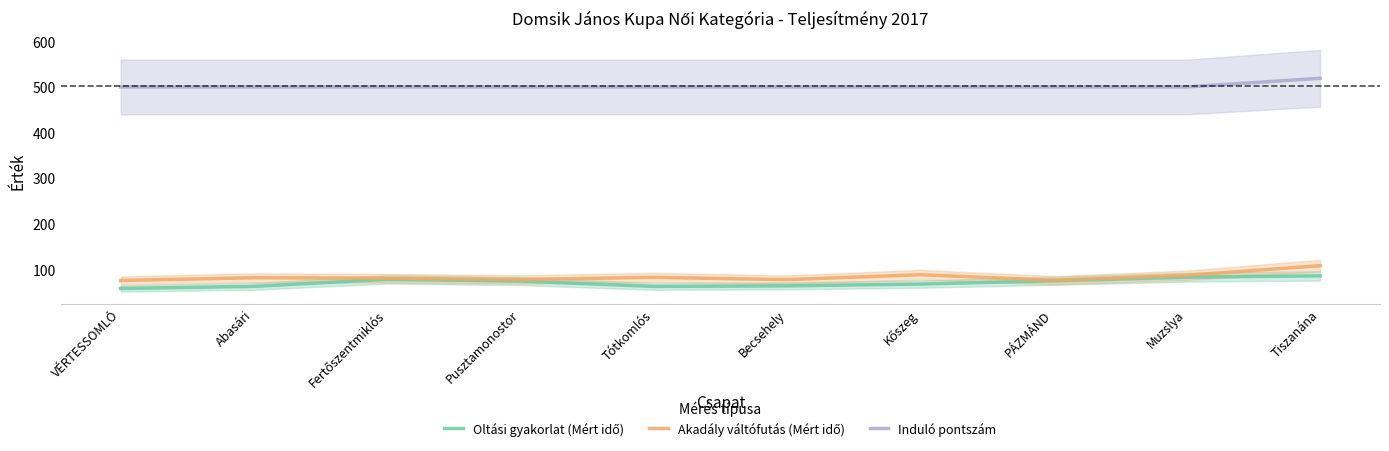

Which series has the largest total across all categories?

Induló pontszám